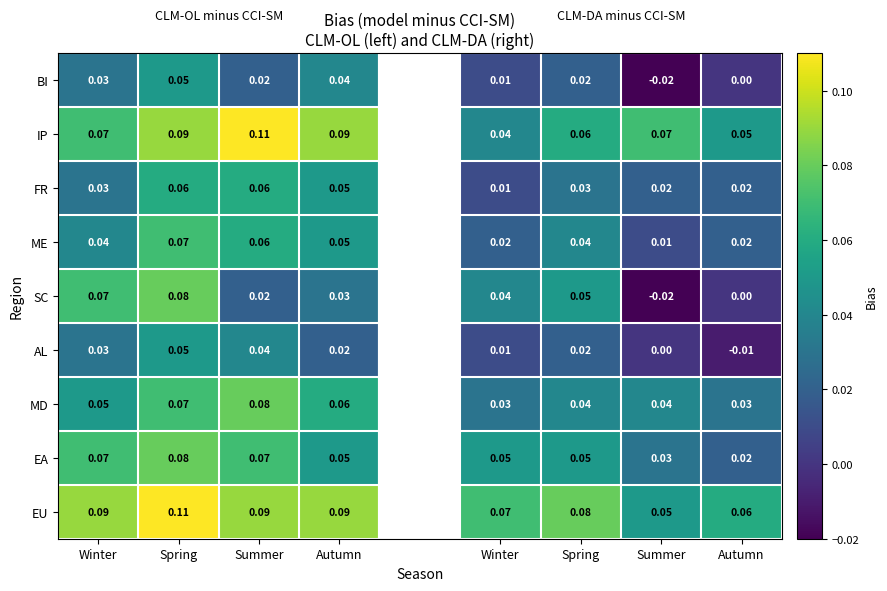

The ME series shows 0.0 at Winter. True or false?

True